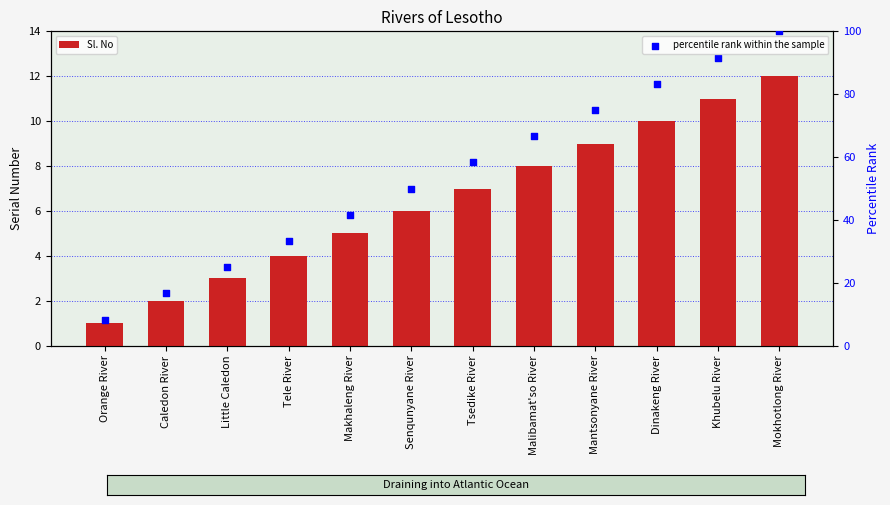

What is the total value across all series at Senqunyane River?

56.0